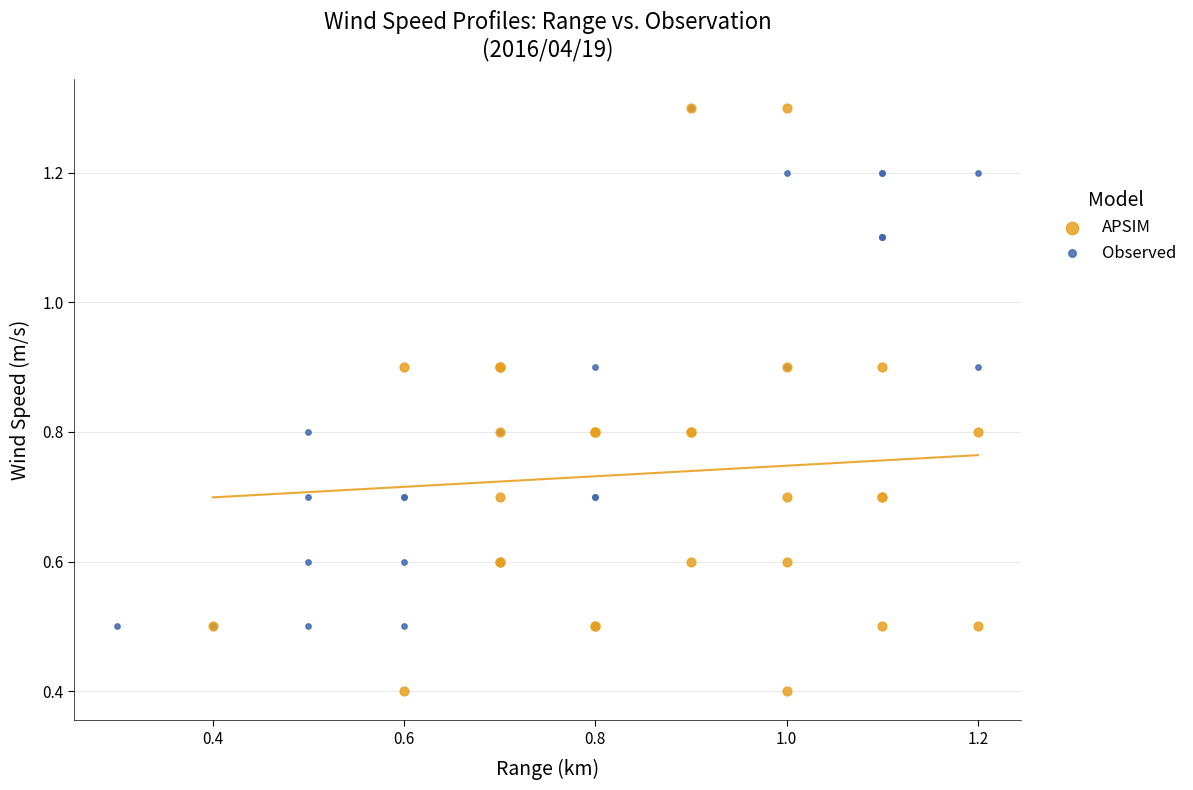

What are all the series names shown in the legend?

APSIM, Observed